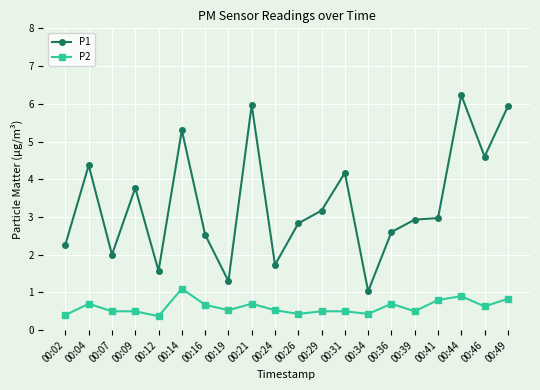

What is the maximum value shown in the chart?

6.2